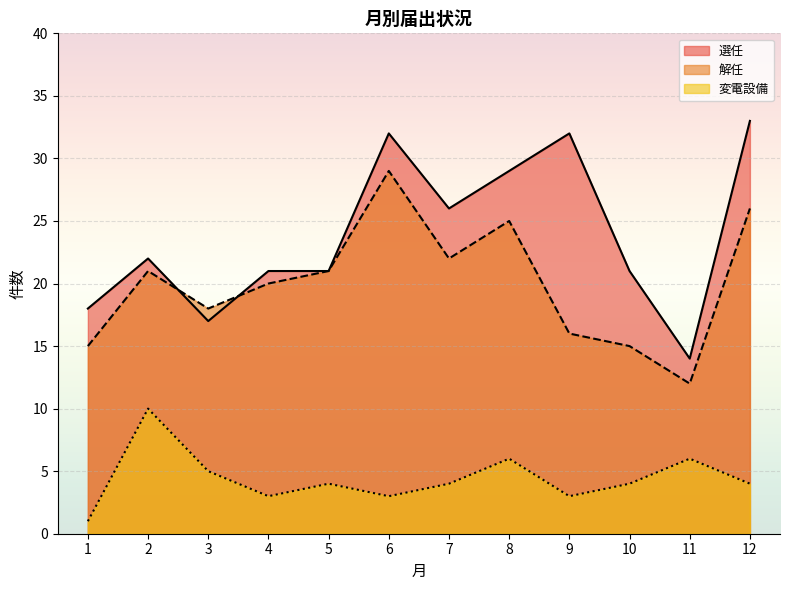

At how many categories does at least one series exceed 19?

9